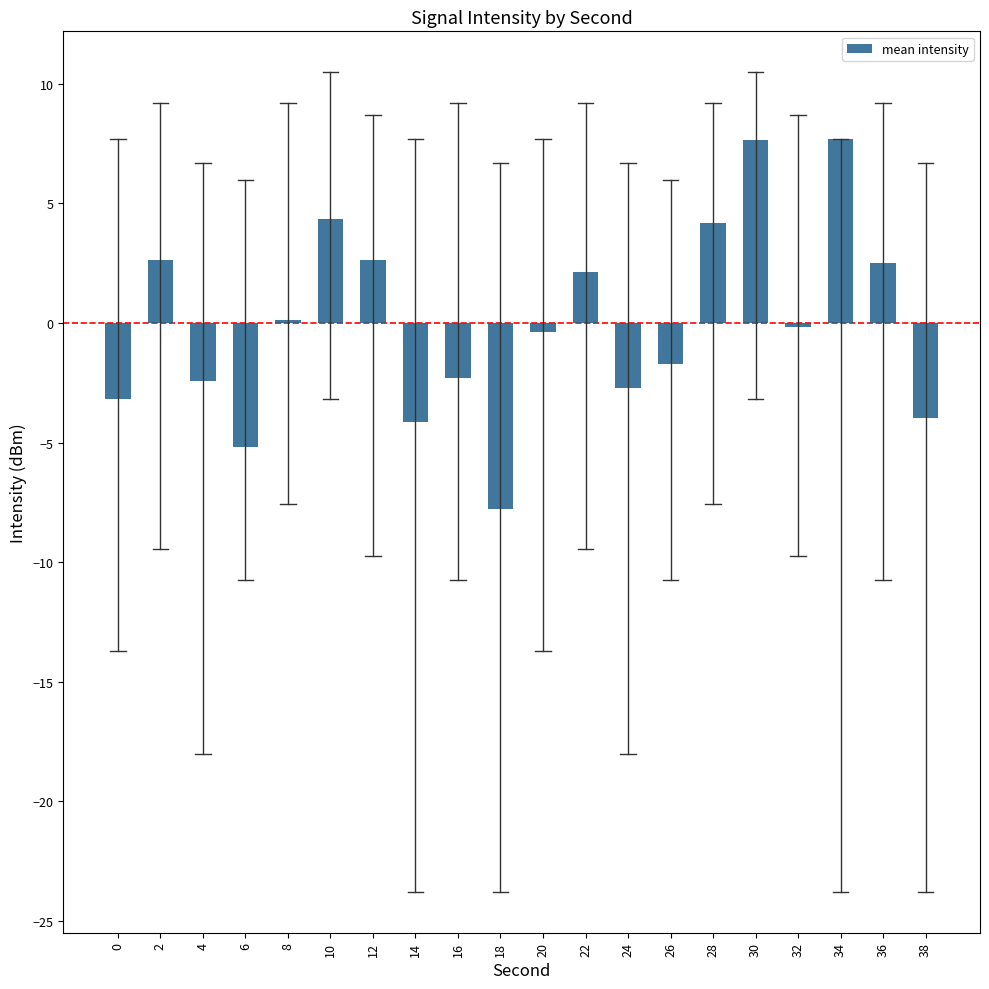

How many distinct data groups are displayed?

1